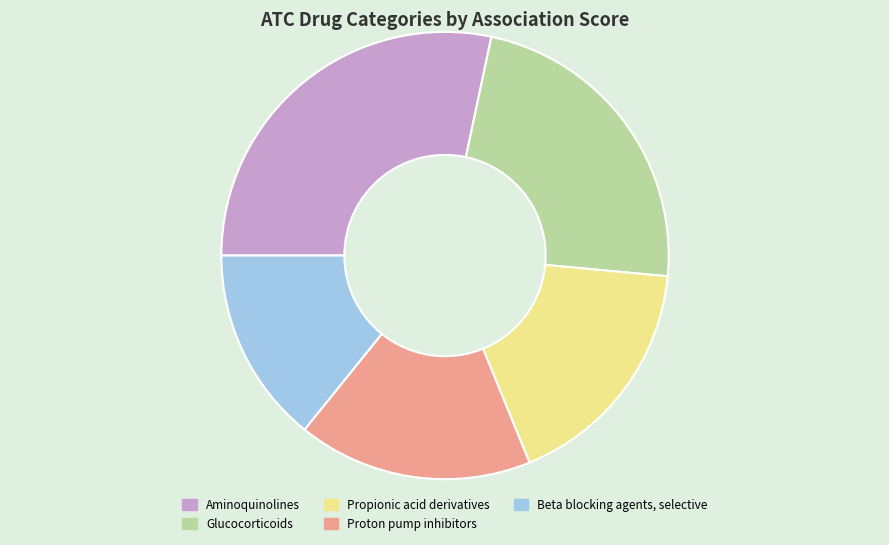

Do Beta blocking agents, selective and Aminoquinolines together represent more than half of the pie?

No